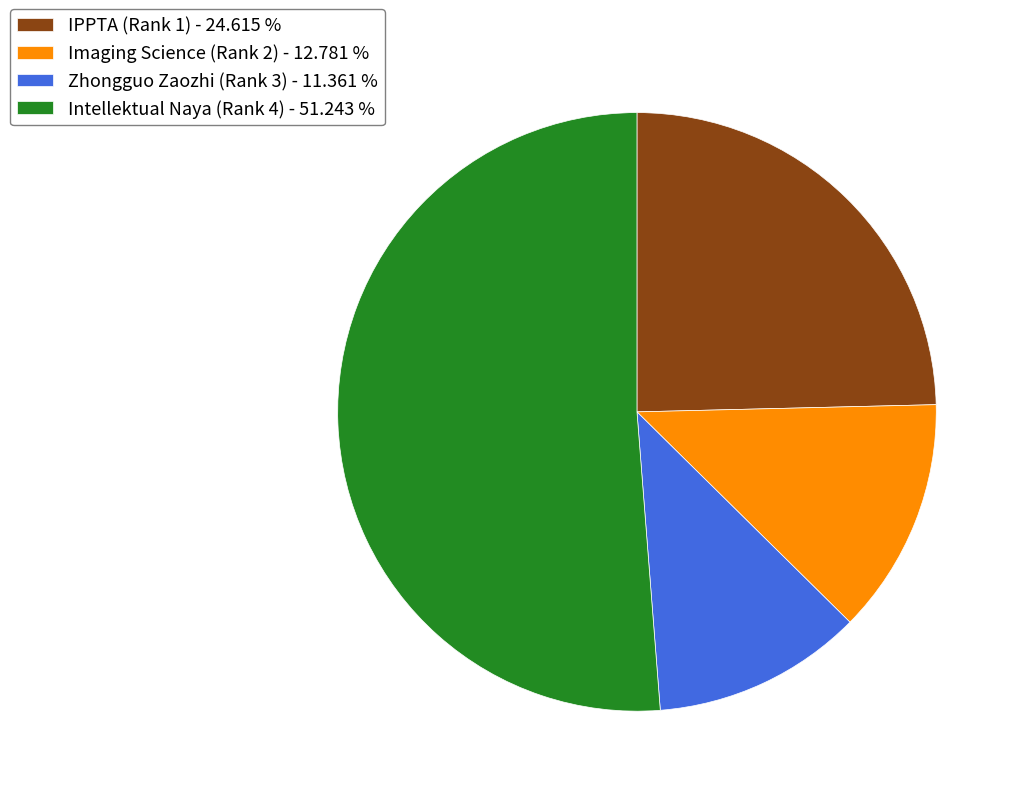

How many segments does this pie chart have?

4